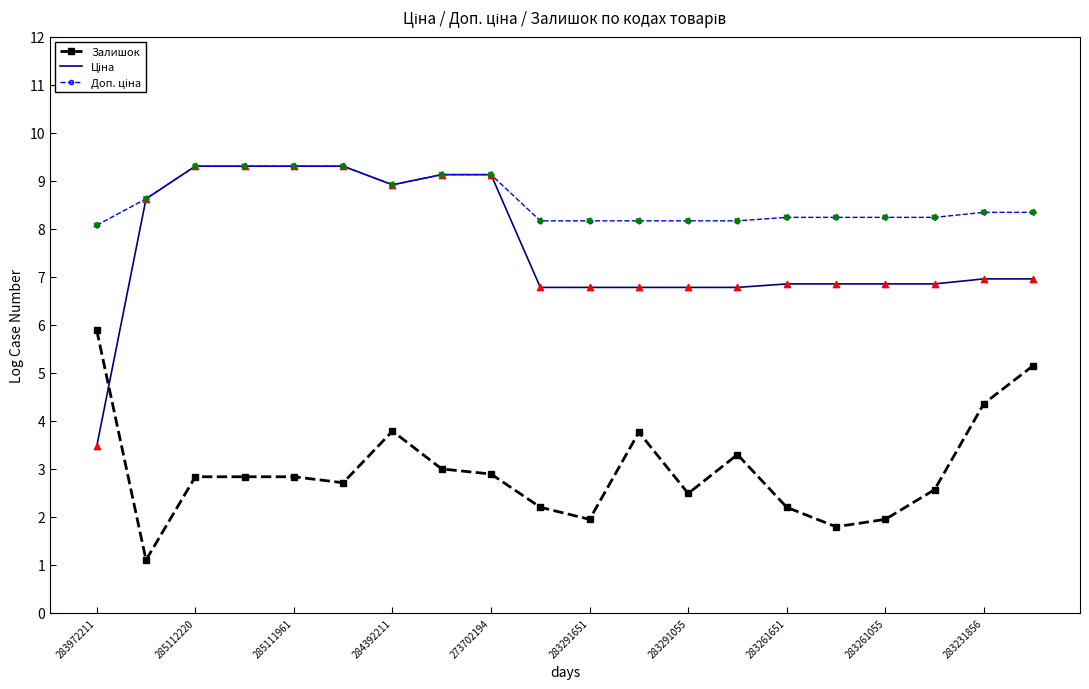

What is the highest value of the Залишок series?

5.9